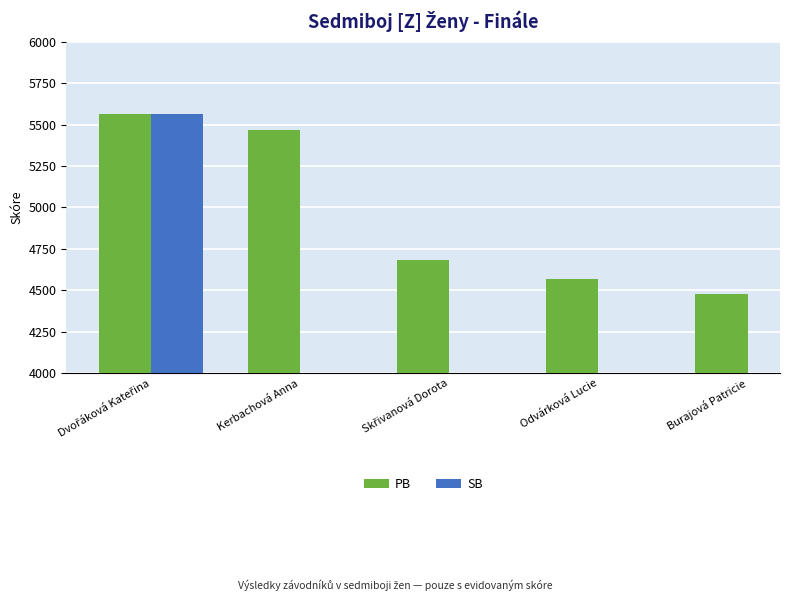

How many distinct data groups are displayed?

2